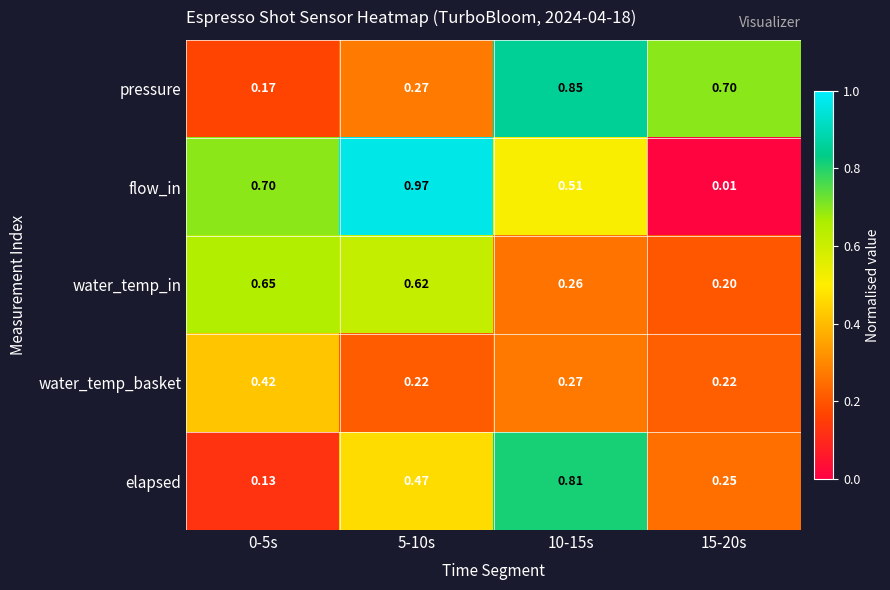

Between 0-5s and 5-10s, which series saw the biggest shift?

elapsed